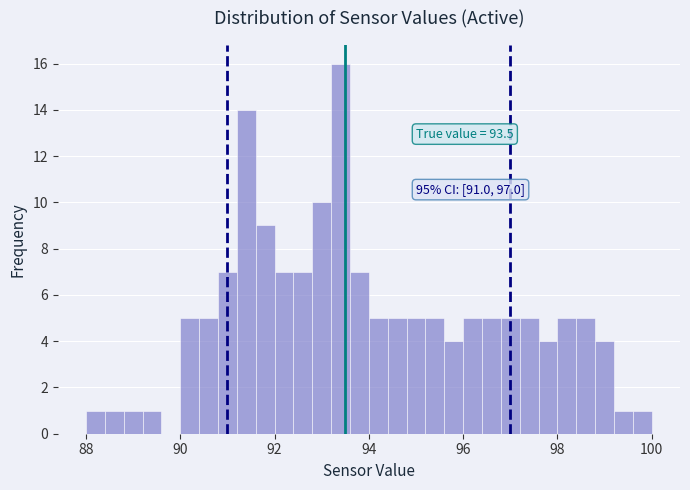

Read against the x-axis, roughly where is the centre of the tallest bar?

93.4